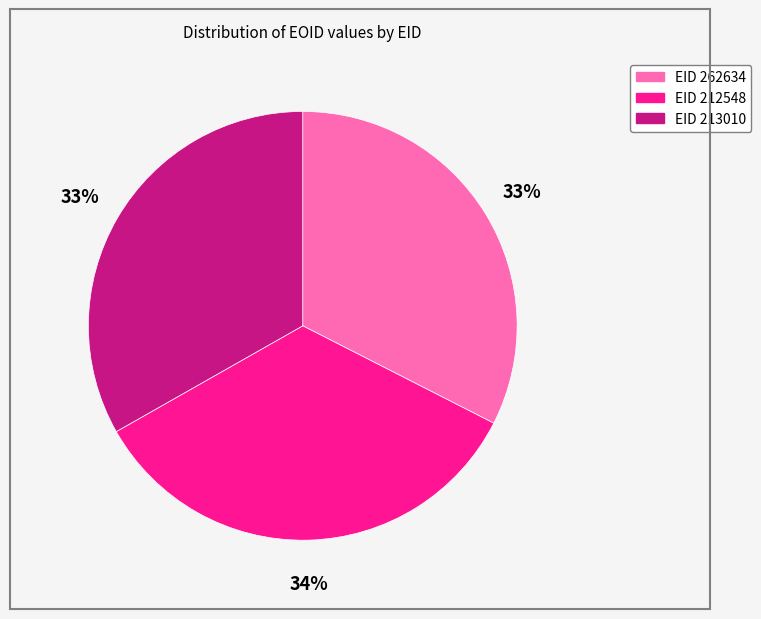

Is there any slice that represents more than half of the pie?

No